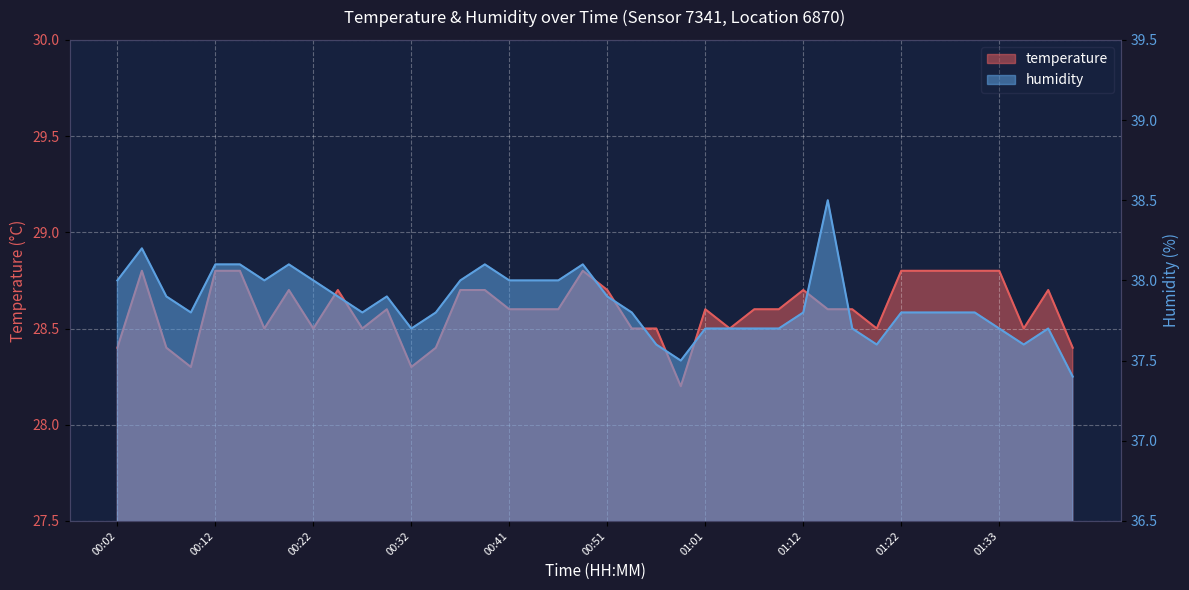

What is the label of the 7th point from the left?

00:17